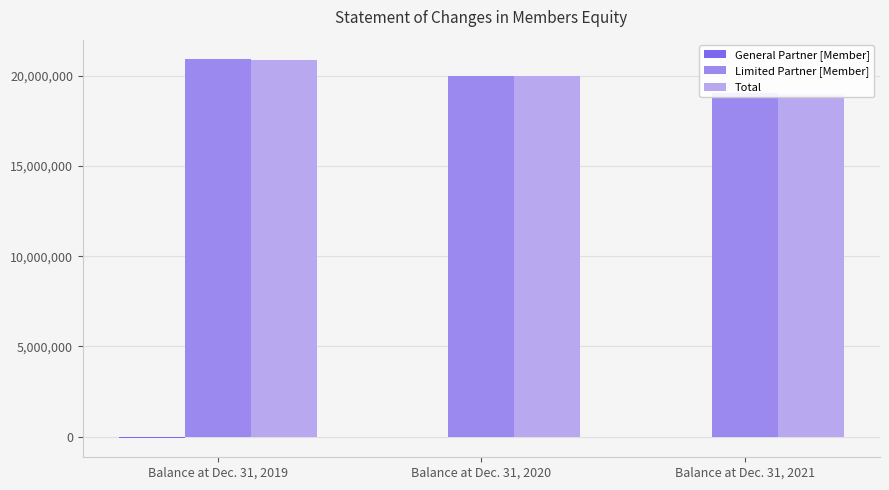

Is the value of Limited Partner [Member] at Balance at Dec. 31, 2021 greater than the value of Total at Balance at Dec. 31, 2019?

No